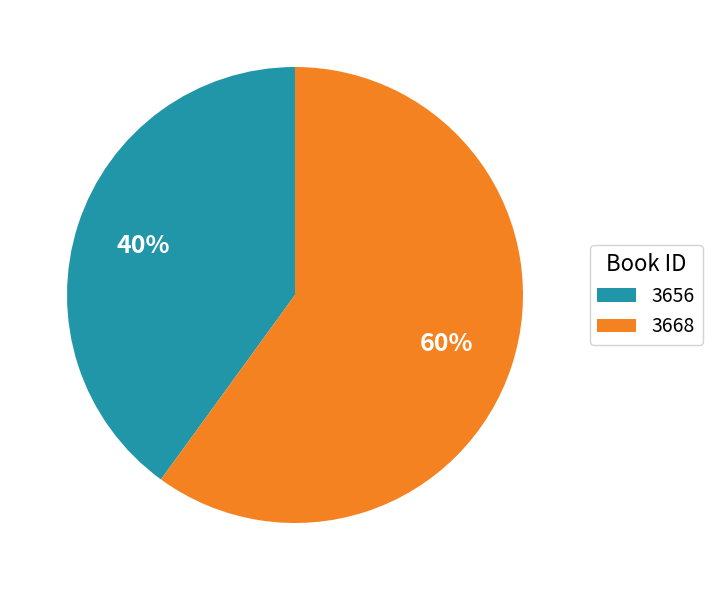

Which category has the smallest portion of the pie?

3656